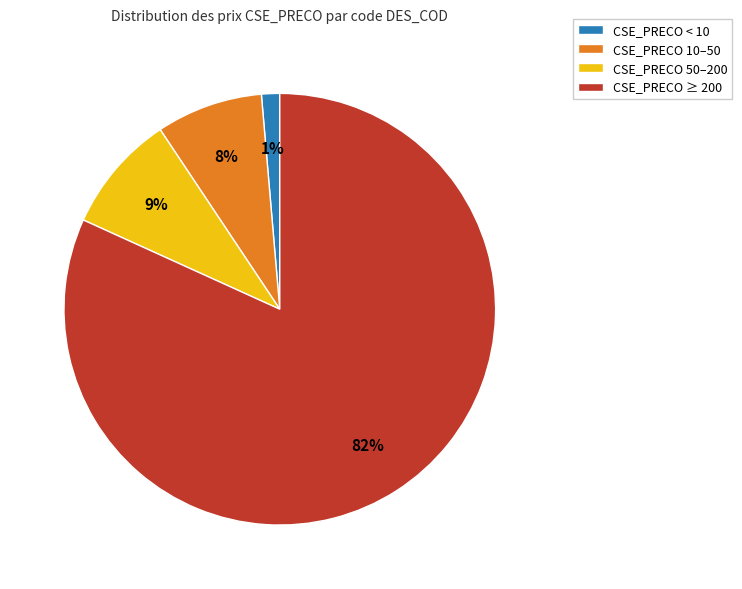

To the nearest percent, what is the average slice percentage?

25%